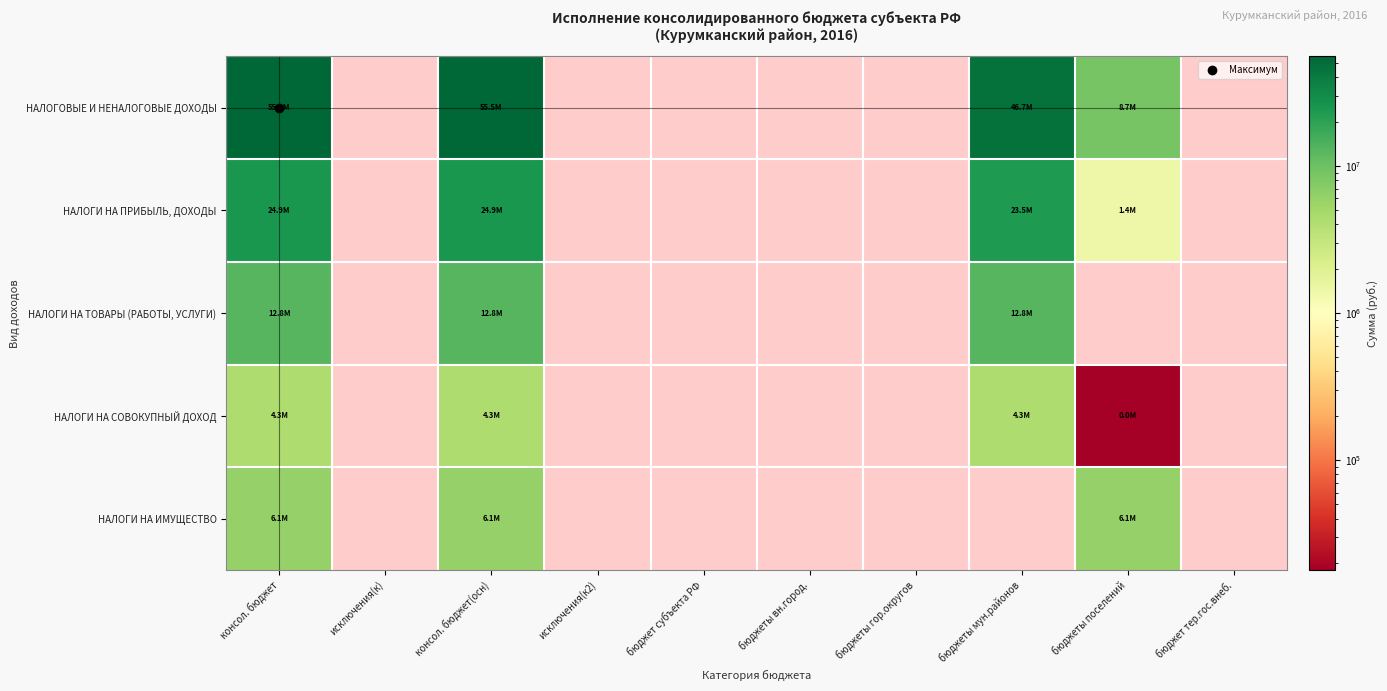

At which category is the sum across all series the highest?

консол. бюджет